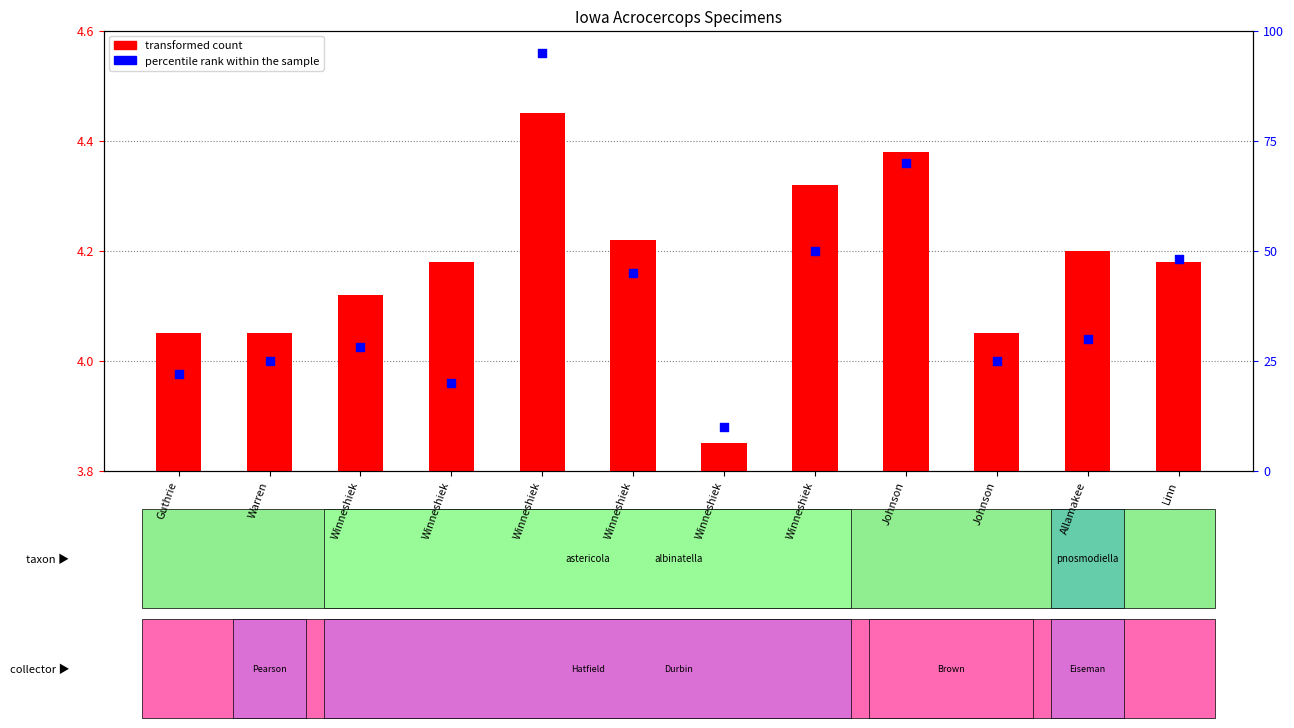

At how many categories does at least one series exceed 6?

12